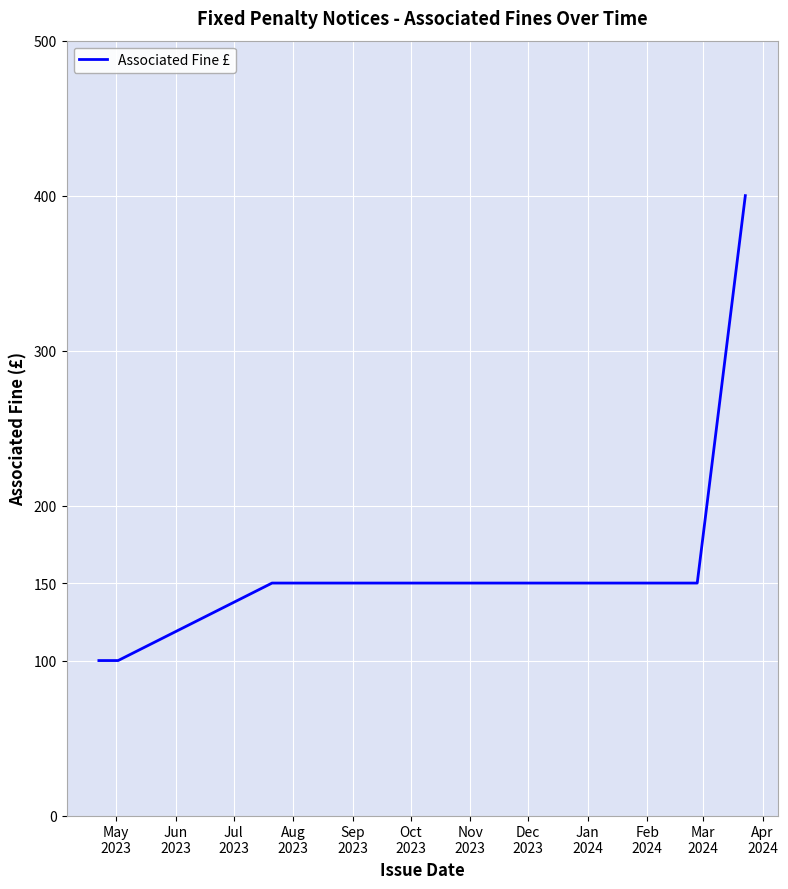

What is the label of the 5th point from the left?

Sep
2023